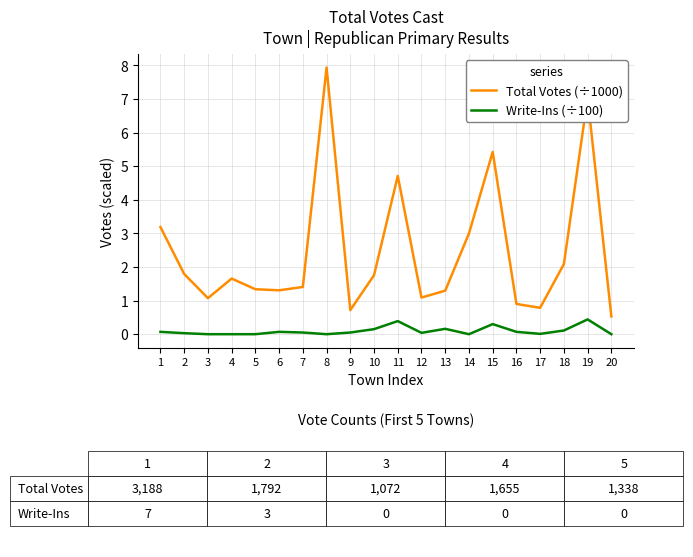

How many lines are shown in the chart?

2